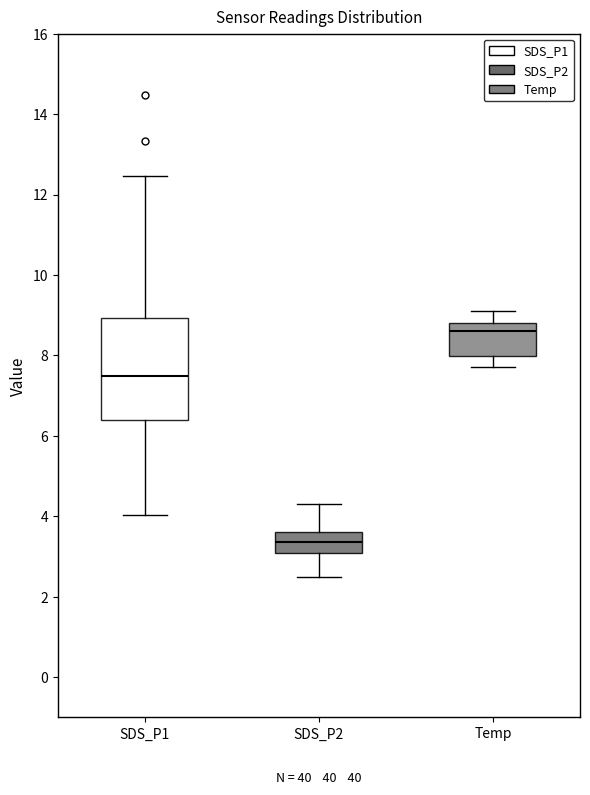

Which box has the highest median line?

Temp